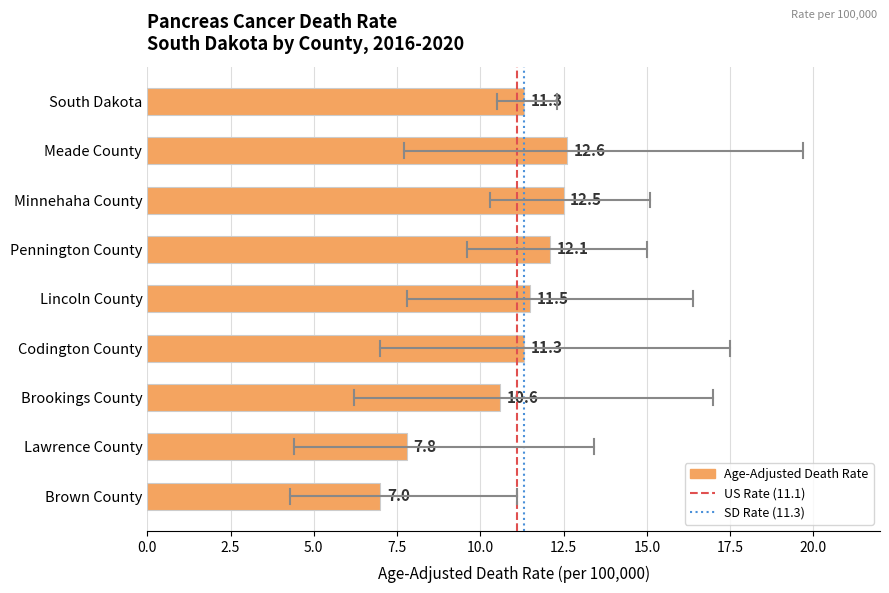

Reading top to bottom, what are all the values shown in this chart?

South Dakota=11.3	Meade County=12.6	Minnehaha County=12.5	Pennington County=12.1	Lincoln County=11.5	Codington County=11.3	Brookings County=10.6	Lawrence County=7.8	Brown County=7.0